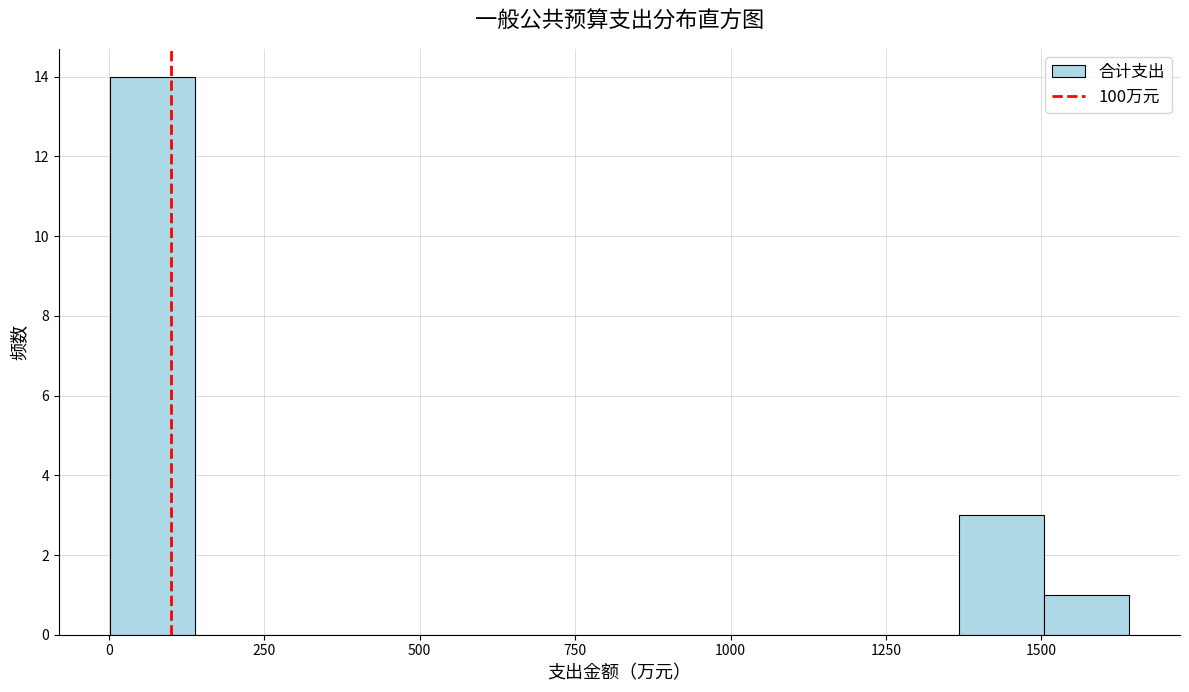

Around what value on the x-axis is the tallest bar? Give the approximate position of its centre, as read against the axis.

50